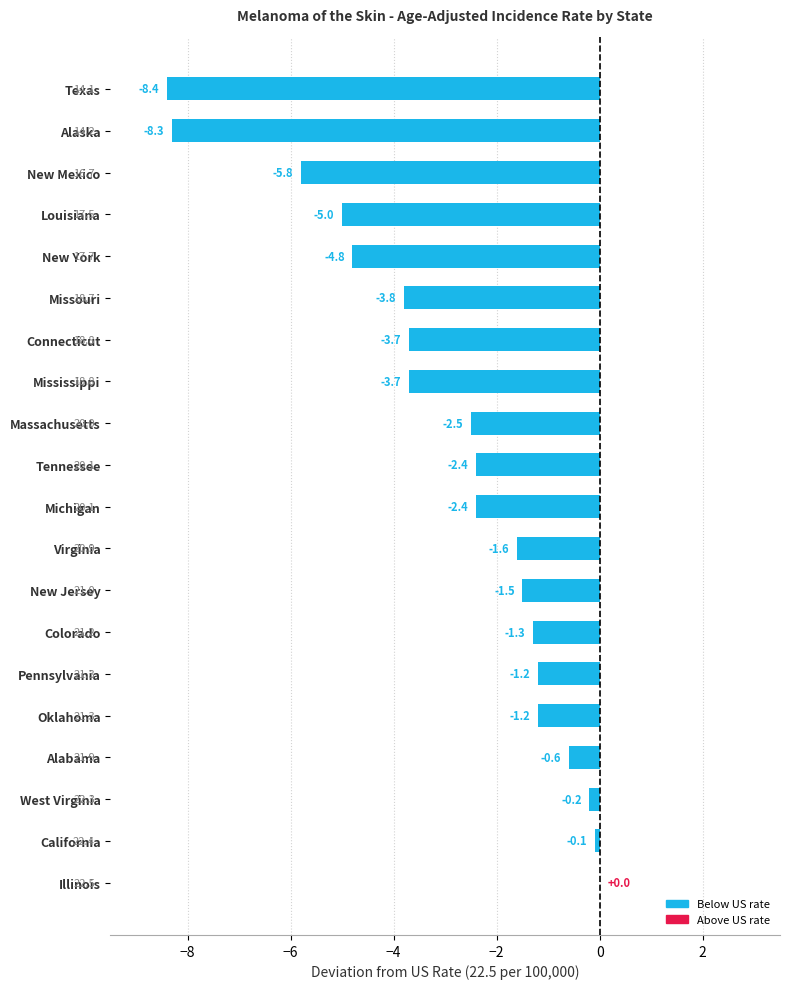

What is the sum of the values at Missouri and Massachusetts?

-6.3